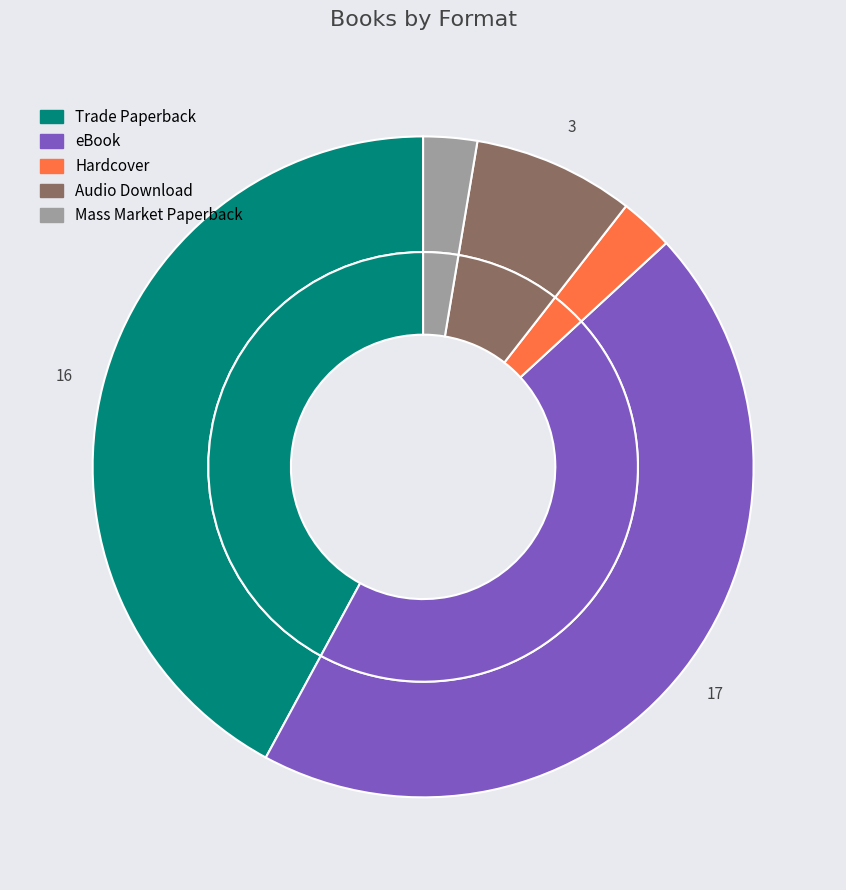

Rank the categories by value from lowest to highest.

Hardcover, Mass Market Paperback, Audio Download, Trade Paperback, eBook